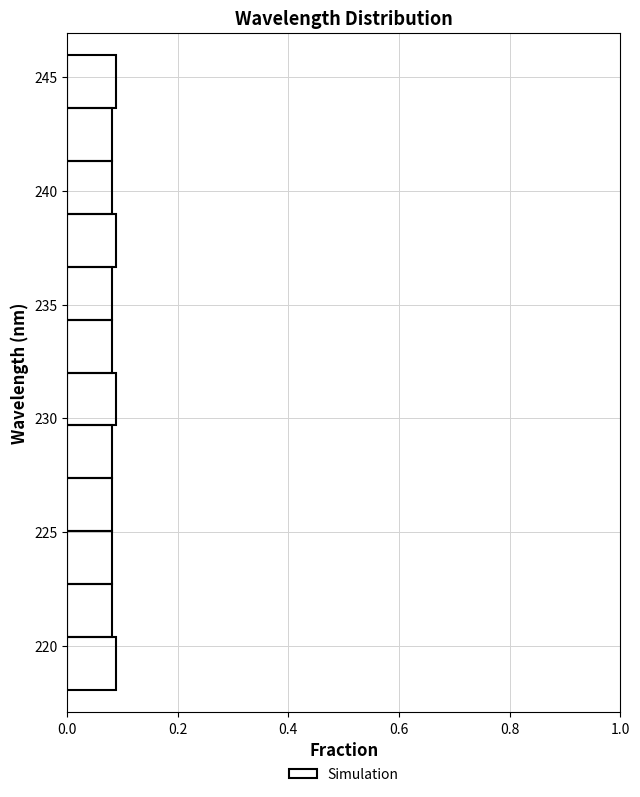

Reading bottom to top, transcribe this chart: for each bar, give the range it covers on the y-axis and its length. Neither the bar edges nor the lengths are printed on the chart, so give them approximately, as read against the axes.

218.0 to 220.5: 0.08
220.5 to 222.5: 0.08
222.5 to 225.0: 0.08
225.0 to 227.5: 0.08
227.5 to 229.5: 0.08
229.5 to 232.0: 0.08
232.0 to 234.5: 0.08
234.5 to 236.5: 0.08
236.5 to 239.0: 0.08
239.0 to 241.5: 0.08
241.5 to 243.5: 0.08
243.5 to 246.0: 0.08